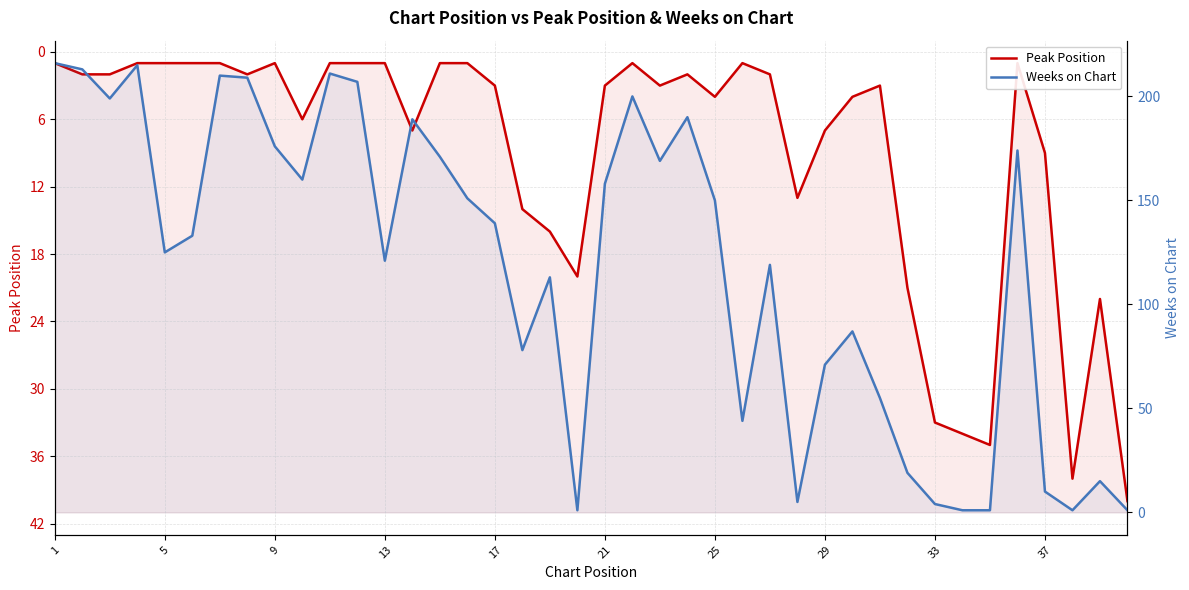

What is the difference between the highest and lowest values at 29?

64